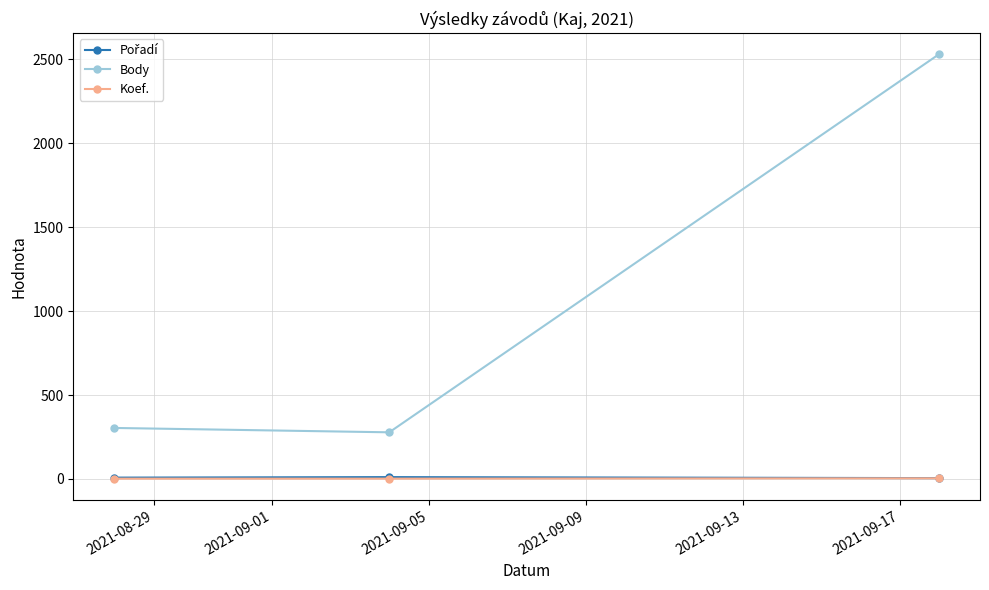

What is the greatest value displayed?

2530